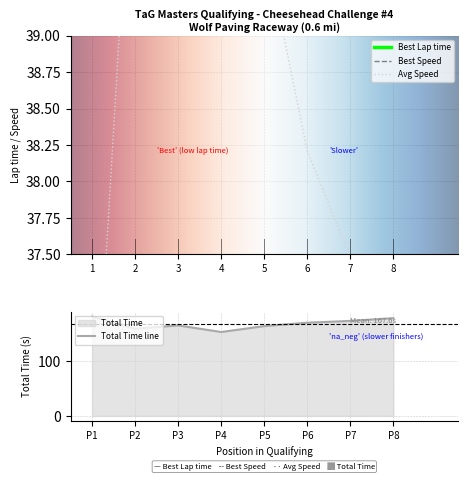

What is the highest value of the Total Time line series?

180.7